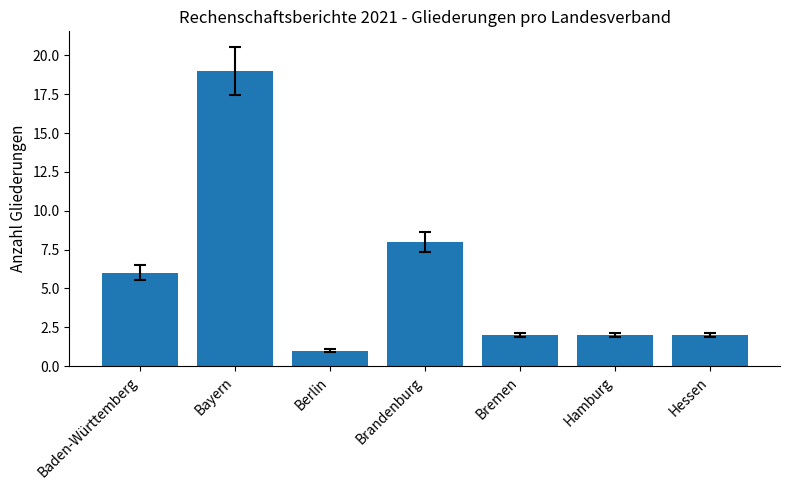

Does the chart contain any negative values?

No